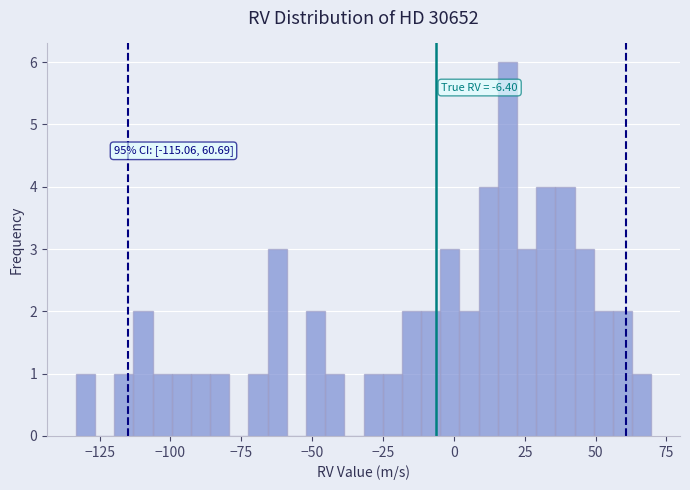

Read against the x-axis, roughly where is the centre of the tallest bar?

20